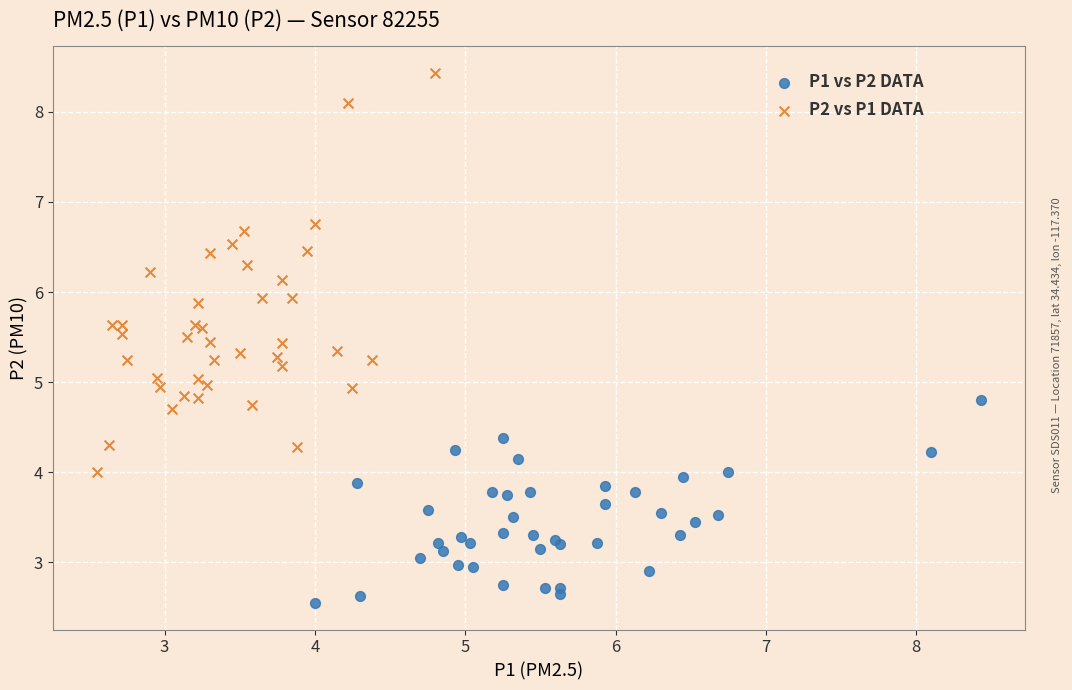

What are all the series names shown in the legend?

P1 vs P2 DATA, P2 vs P1 DATA